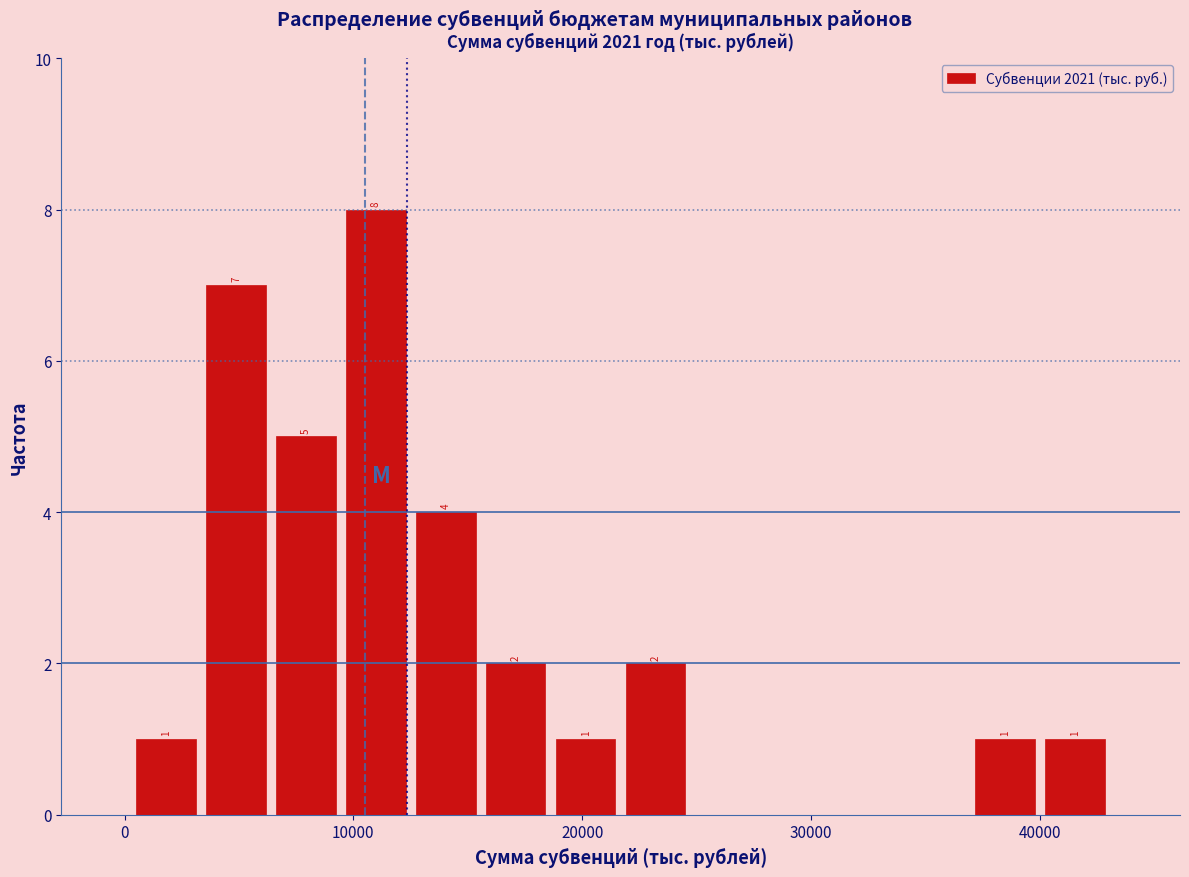

Read against the x-axis, roughly where is the centre of the tallest bar?

11000